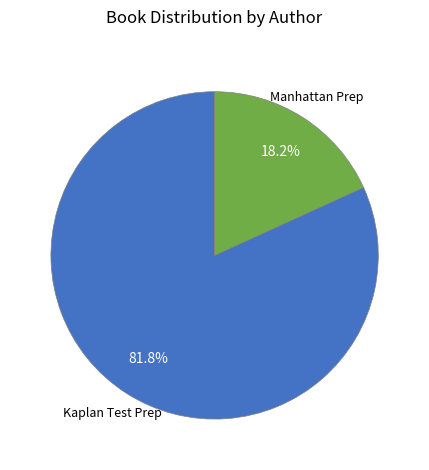

To the nearest percent, what percentage of the pie is Manhattan Prep?

18%